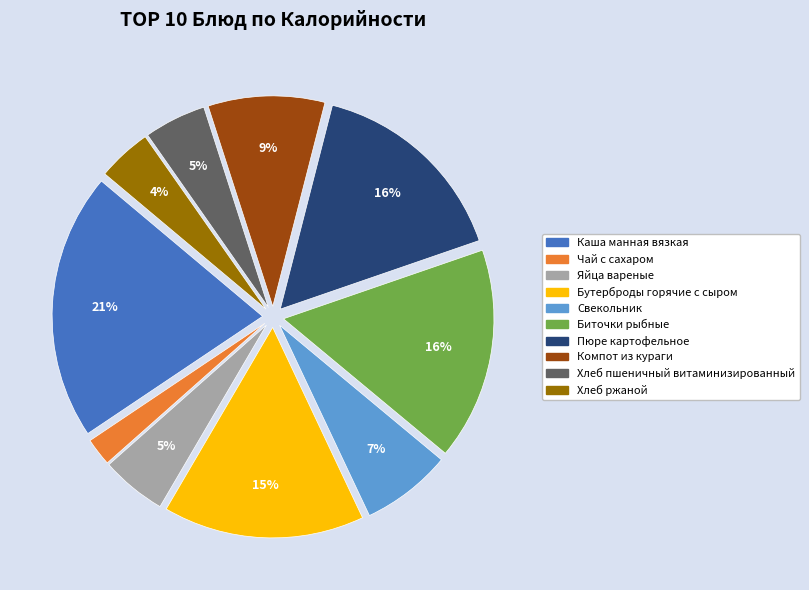

Is the sum of Чай с сахаром and Свекольник greater than half?

No